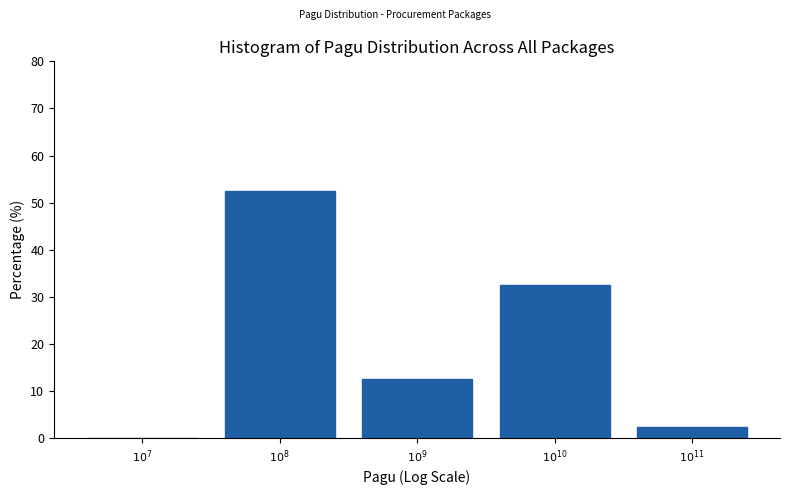

What is the greatest value displayed?

52.5